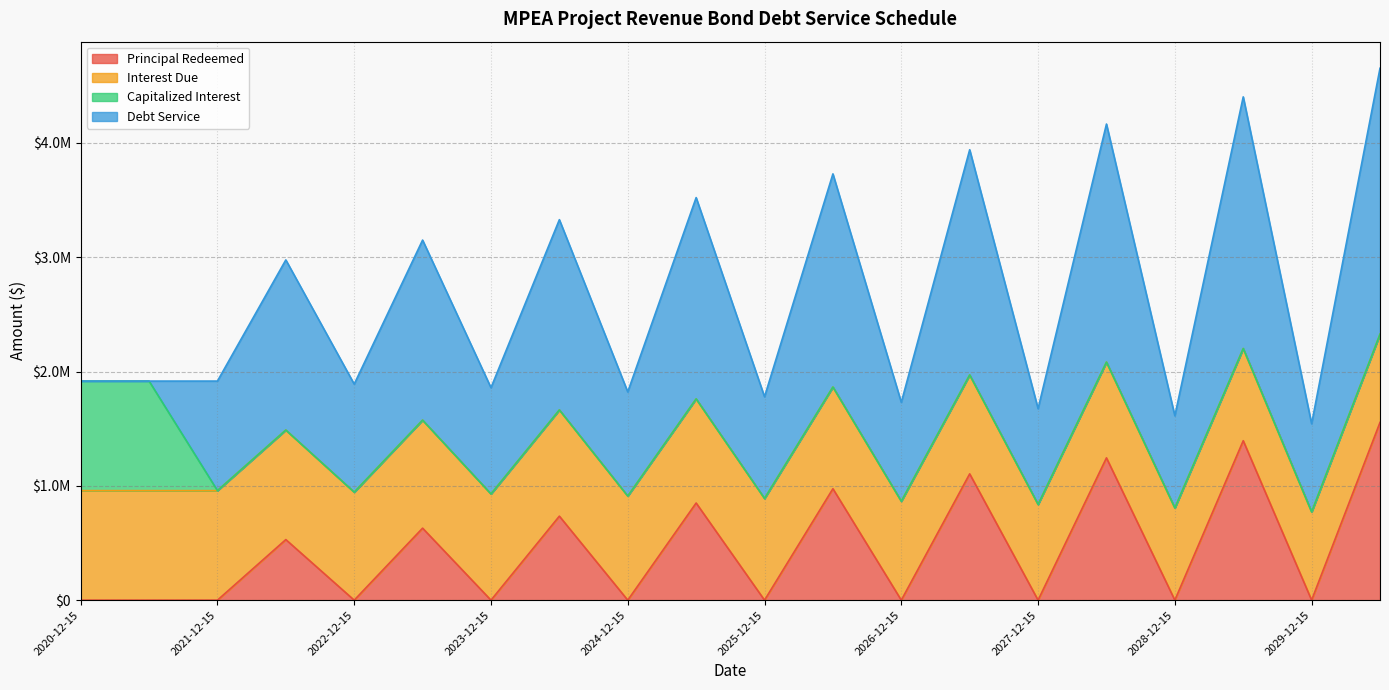

True or false: Interest Due and Capitalized Interest cross at least once.

False